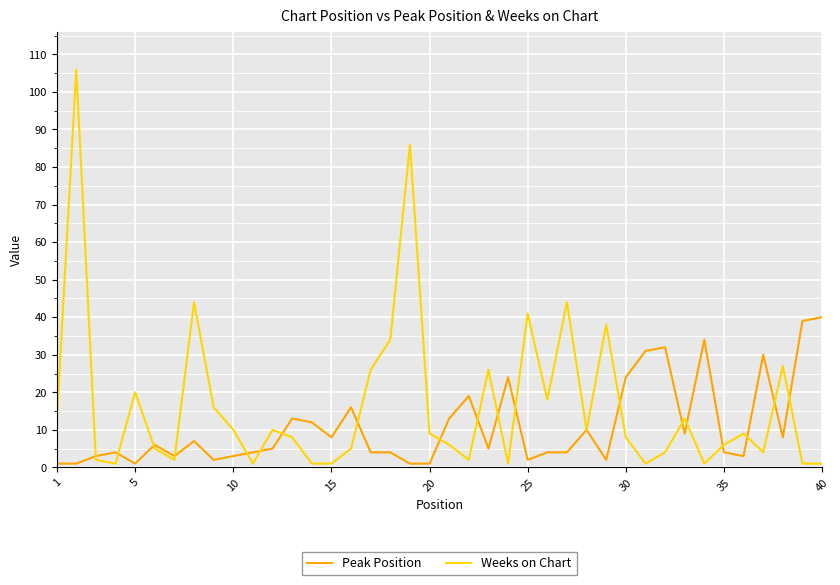

List the series in order of their peak value, highest first.

Weeks on Chart, Peak Position